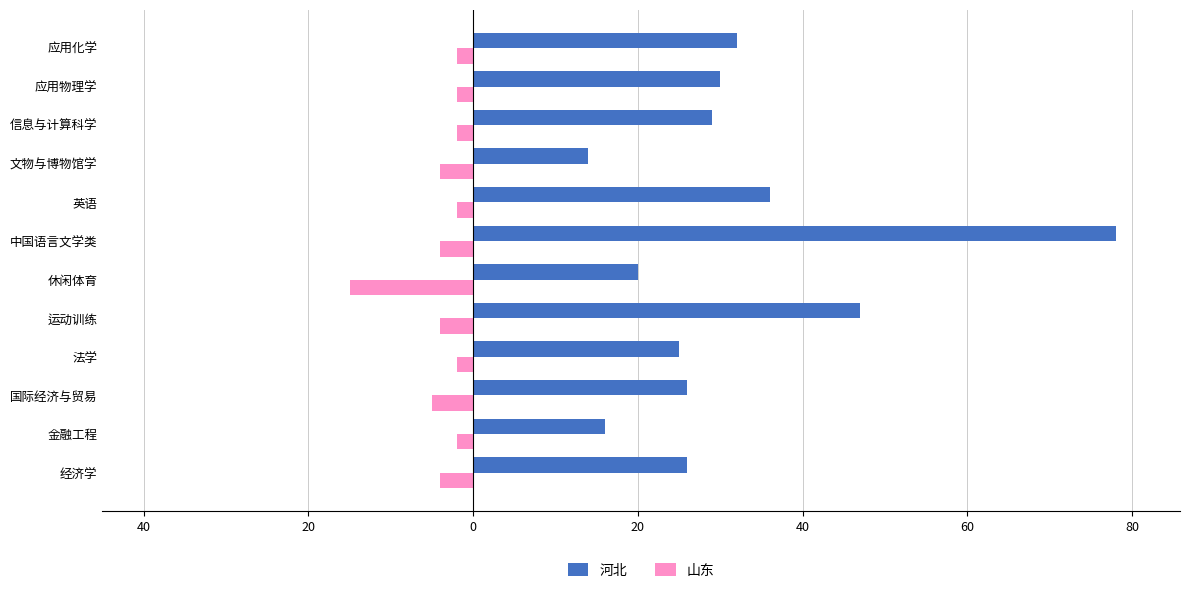

What is the highest value of the 河北 series?

78